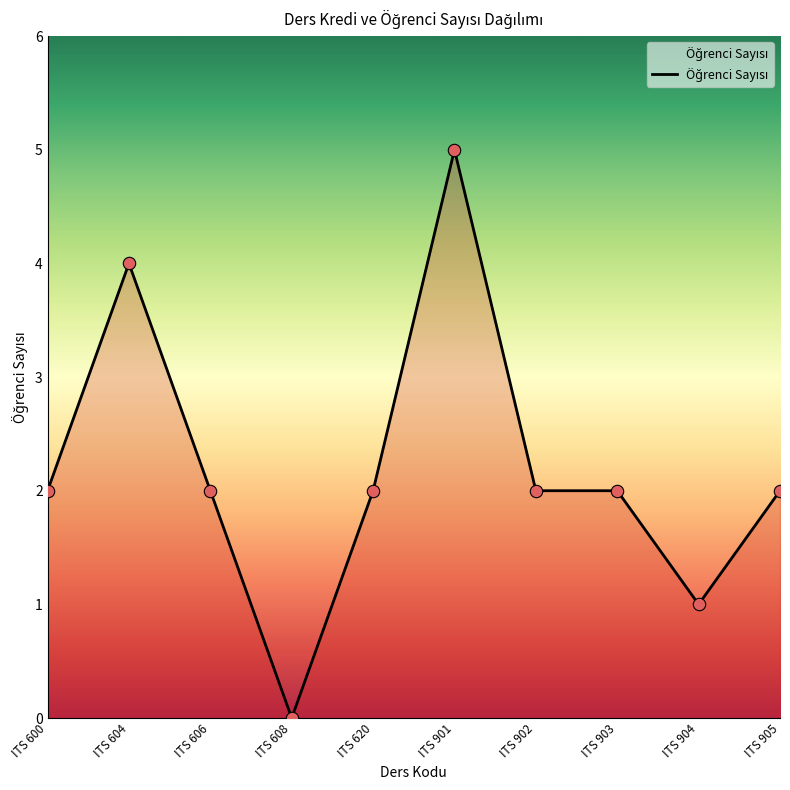

What is the ratio of the value at ITS 902 to the value at ITS 903?

1.0